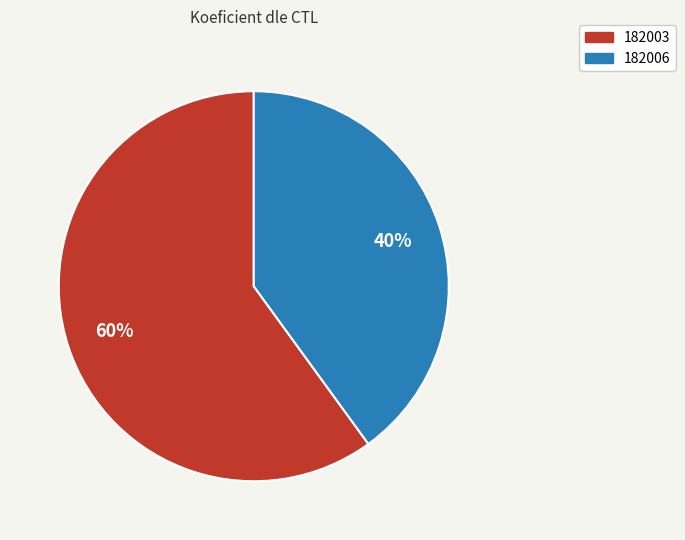

Rank the categories by value from highest to lowest.

182003, 182006